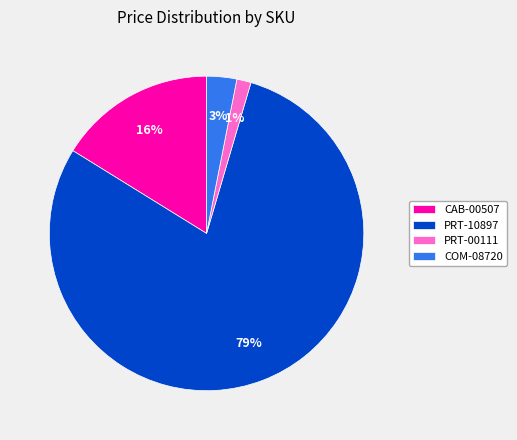

Between PRT-00111 and CAB-00507, which is larger?

CAB-00507